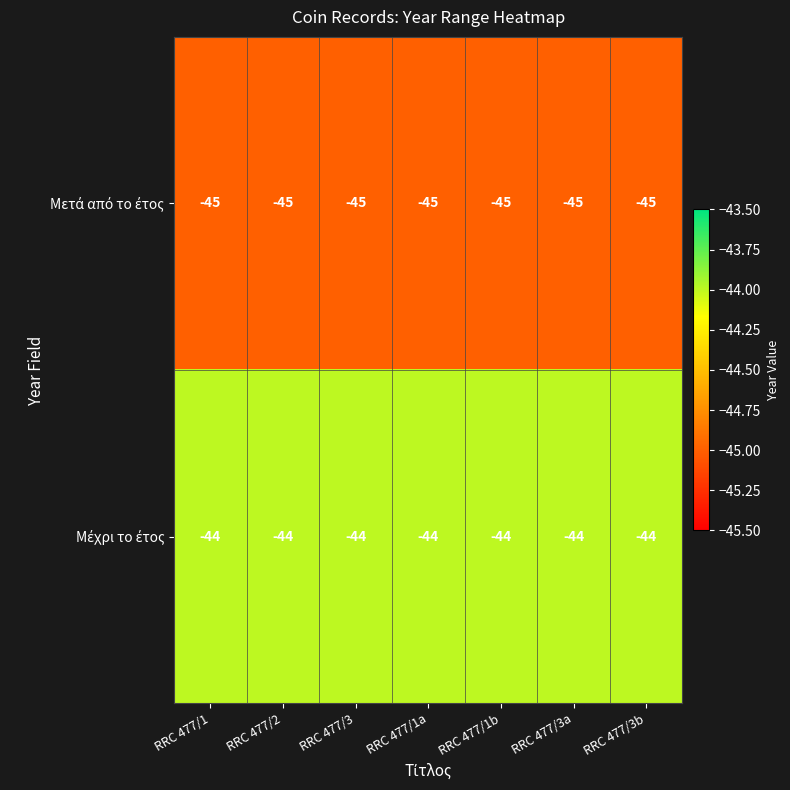

What is the total value across all series at RRC 477/3a?

-89